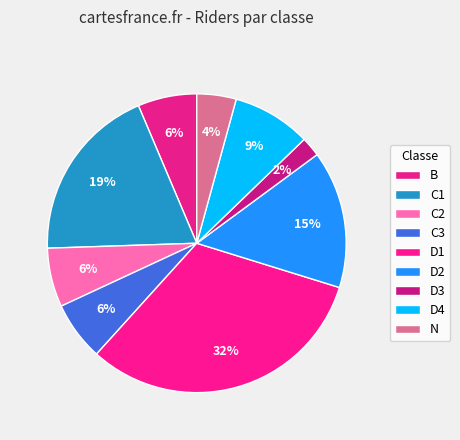

Is the sum of C1 and D1 greater than half?

Yes